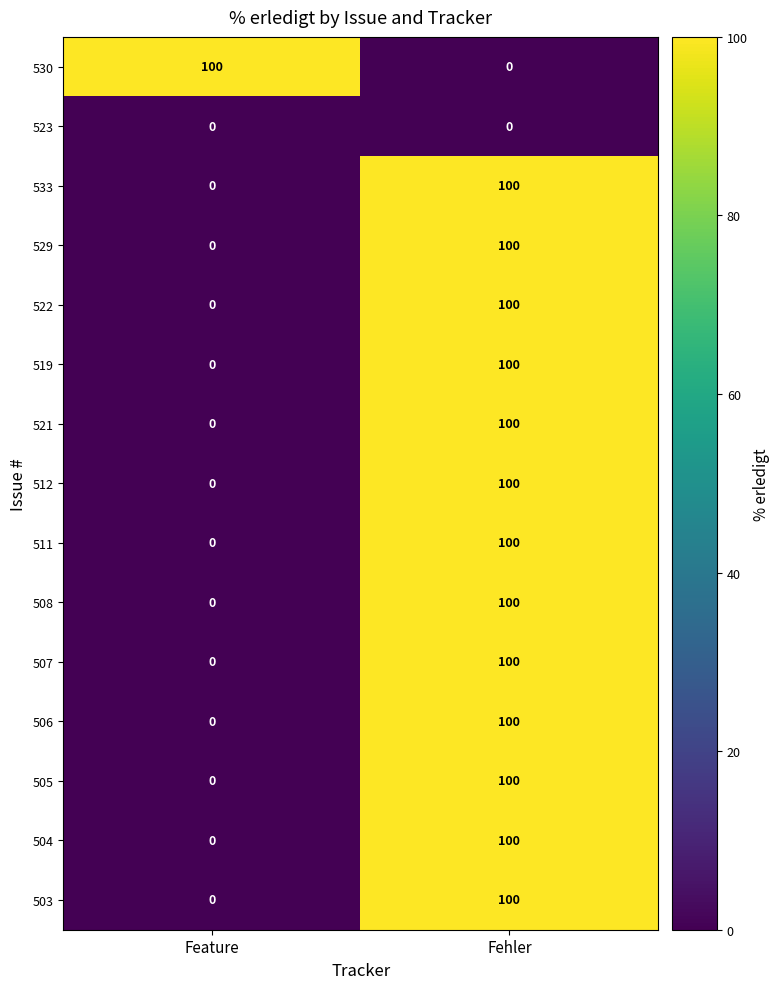

At how many categories does at least one series exceed 33?

2